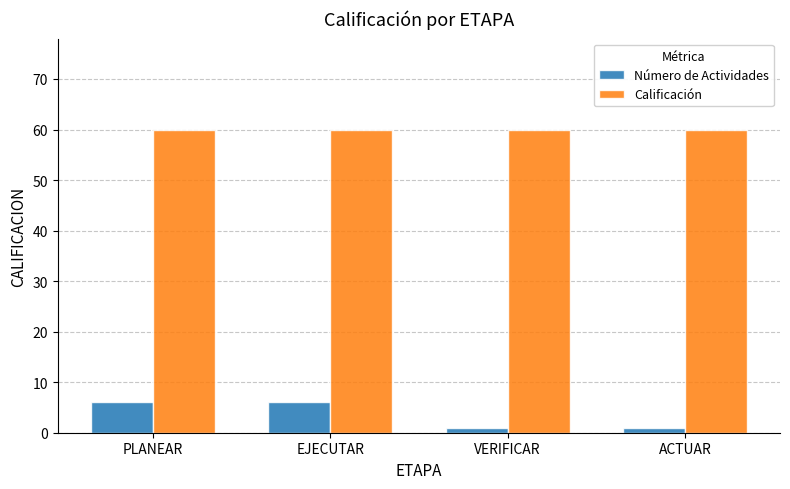

The Número de Actividades series shows 6 at EJECUTAR. True or false?

True